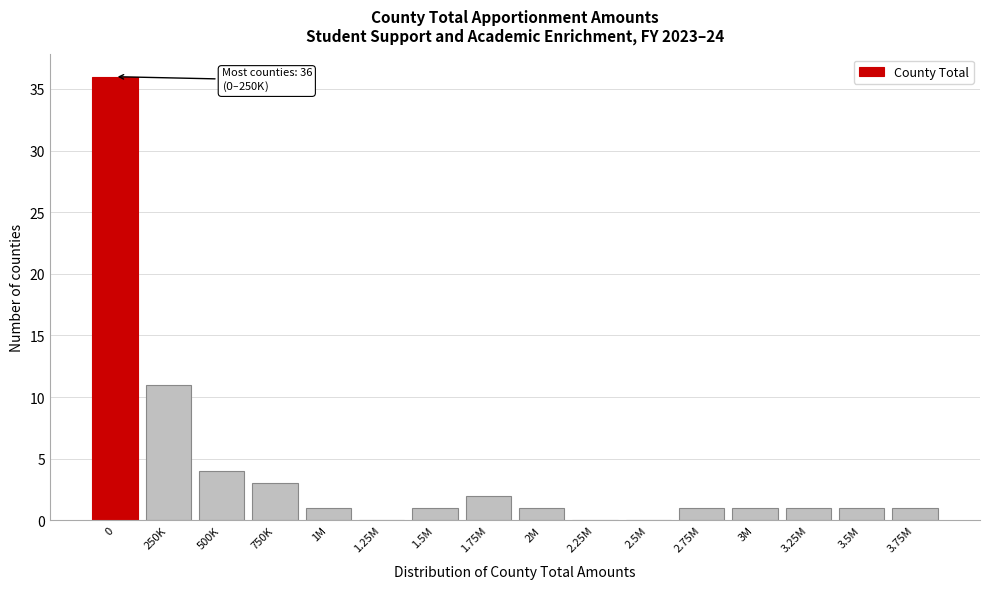

Reading left to right, list all the values displayed in this chart.

0=36	250K=11	500K=4	750K=3	1M=1	1.25M=0	1.5M=1	1.75M=2	2M=1	2.25M=0	2.5M=0	2.75M=1	3M=1	3.25M=1	3.5M=1	3.75M=1